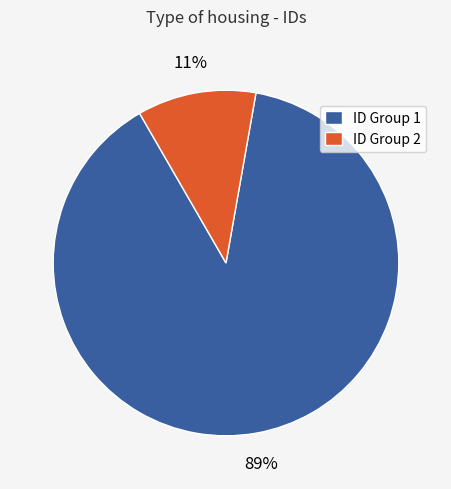

To the nearest percent, what portion does ID Group 1 represent?

89%